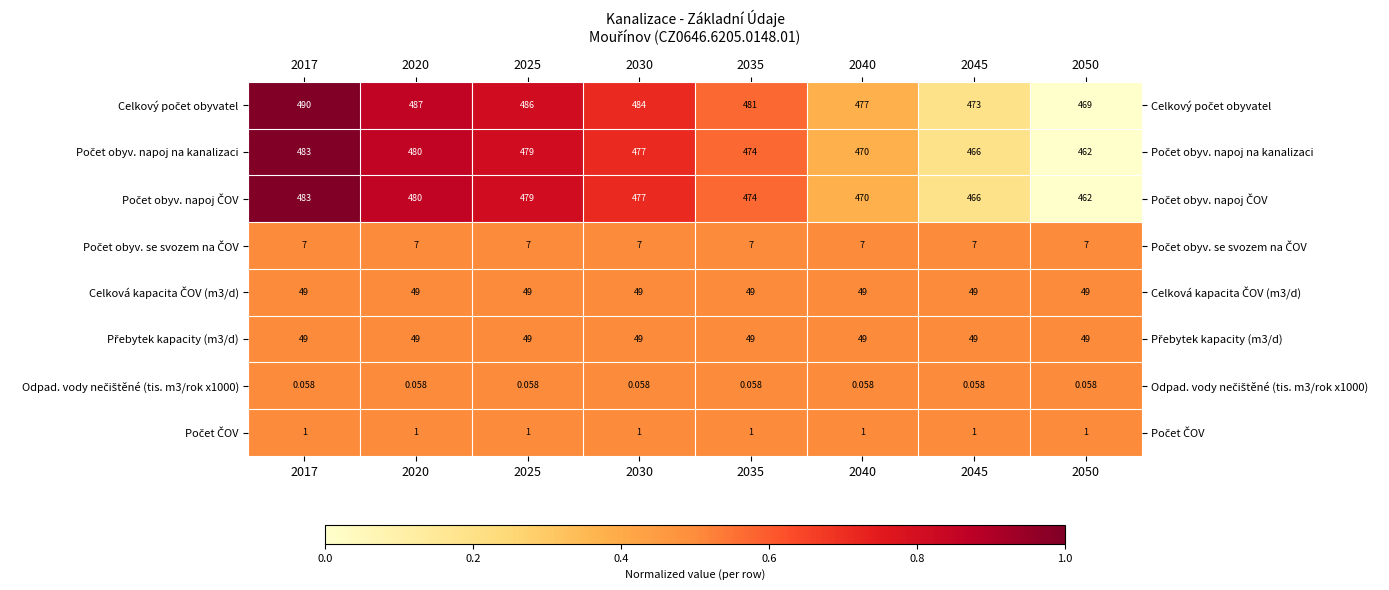

How many data points does each series have?

8